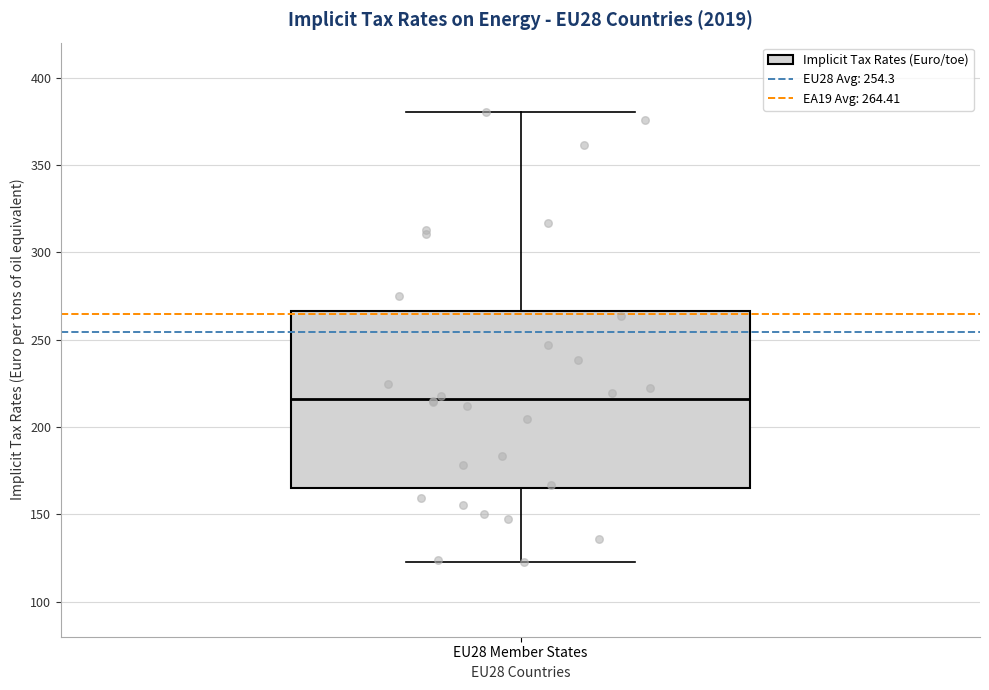

Transcribe this box plot: give where the median line is, the range the box spans, and where the two whiskers end, as read against the y-axis. The values are not printed on the chart, so give them approximately, as read against the axis.

median 215, box 165 to 265, whiskers 125 to 380